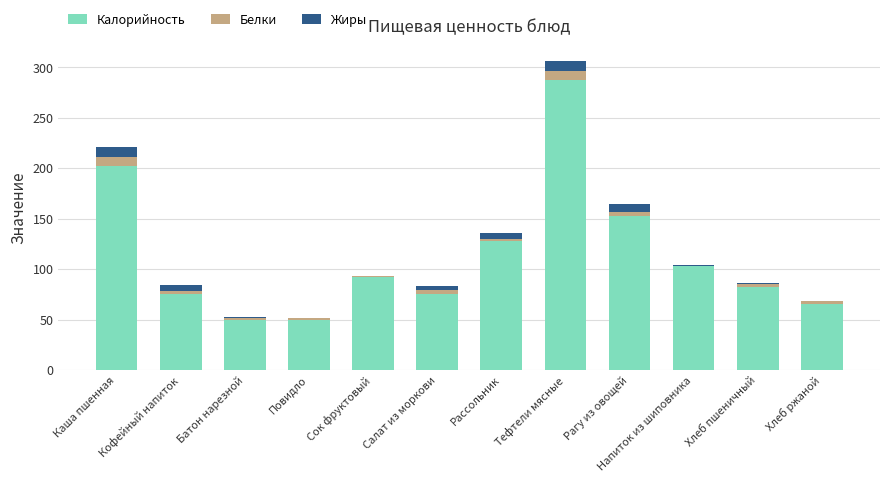

At which category is the sum across all series the highest?

Тефтели мясные